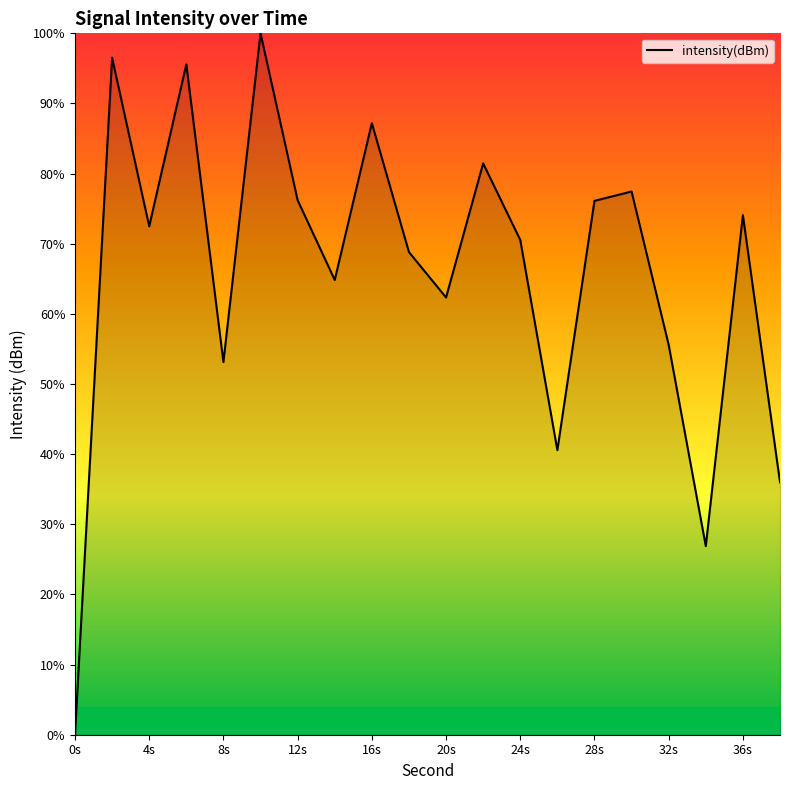

What is the maximum value shown in the chart?

100.0